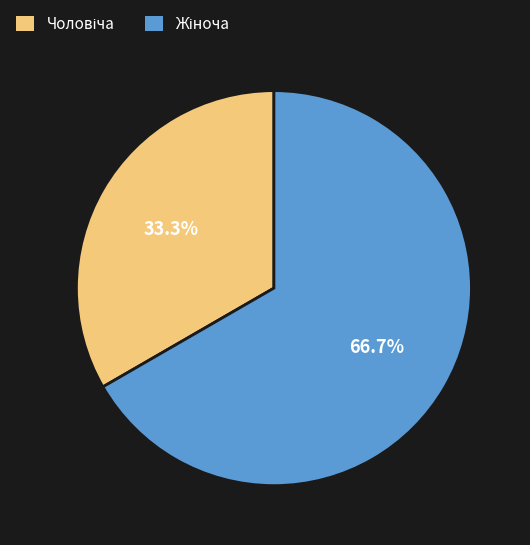

To the nearest percent, what is the average slice percentage?

50%